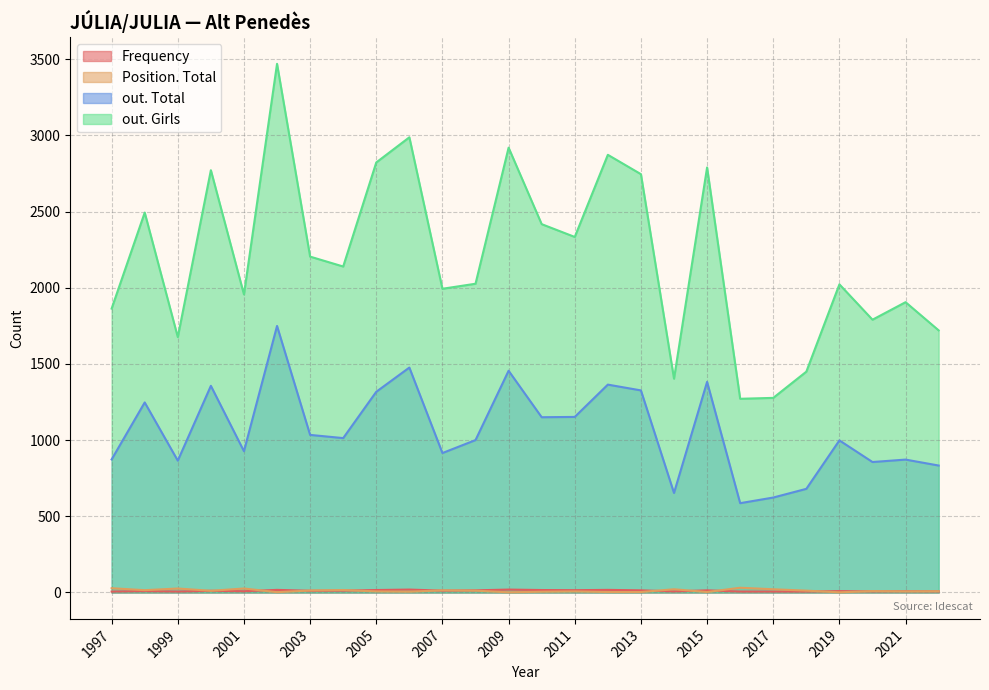

True or false: Frequency and out. Girls intersect in this chart.

False